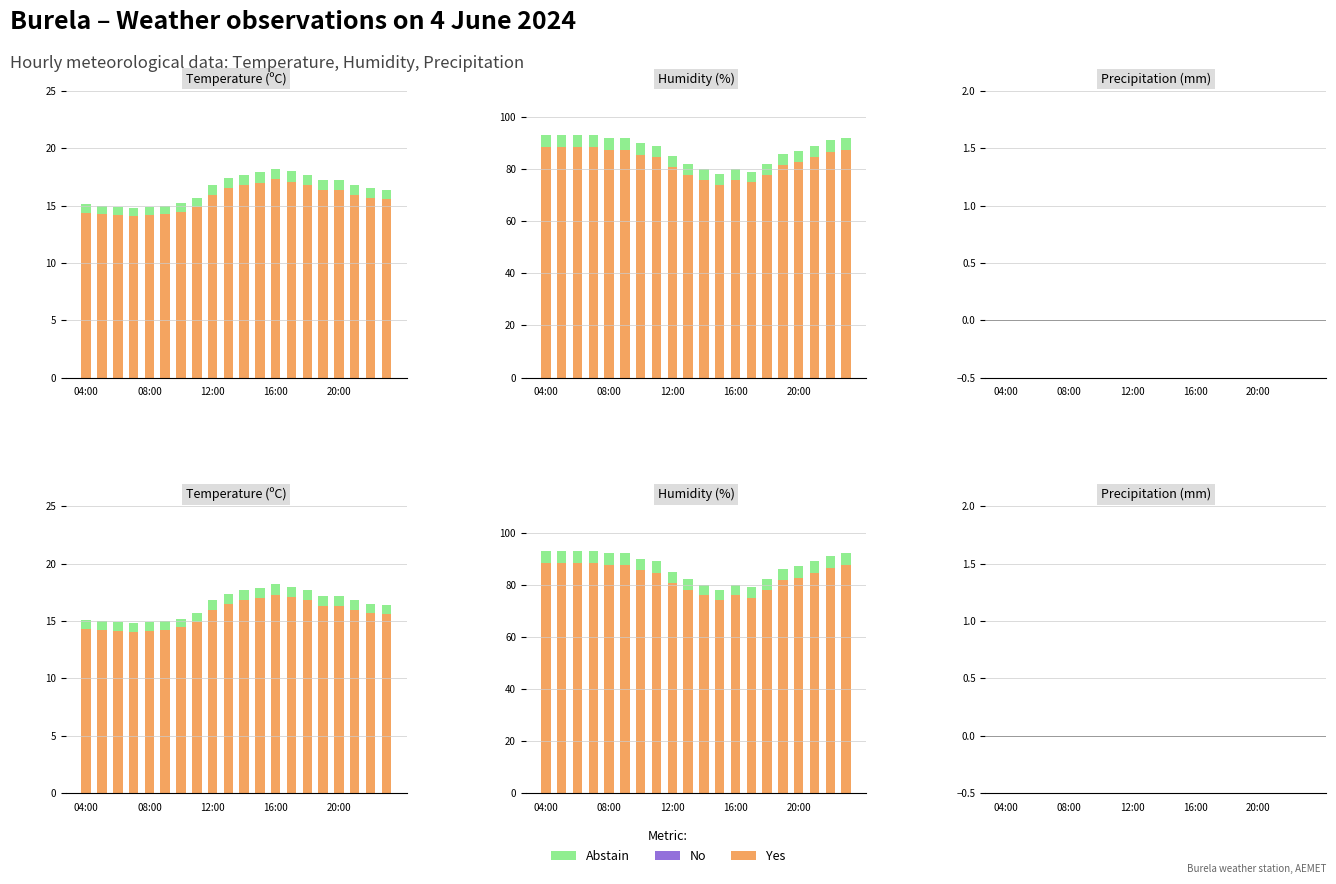

Read the Humidity value at 23:00.

87.4